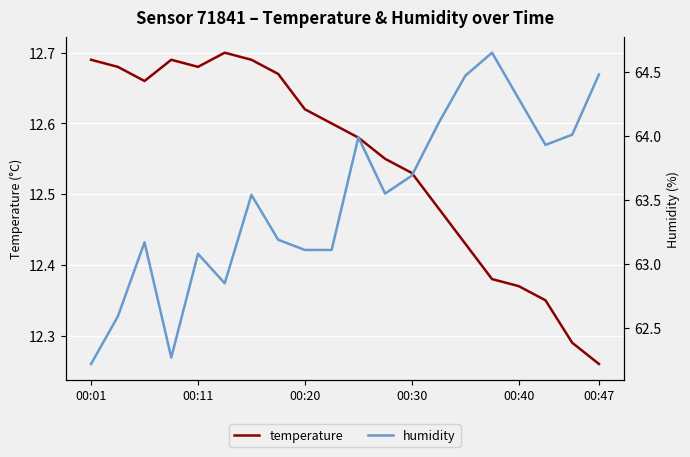

What is the approximate value of humidity at 00:20?

63.1